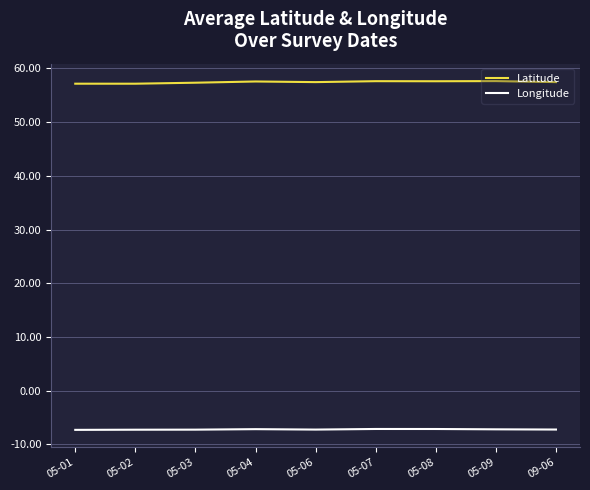

What is the highest value of the Longitude series?

-7.1